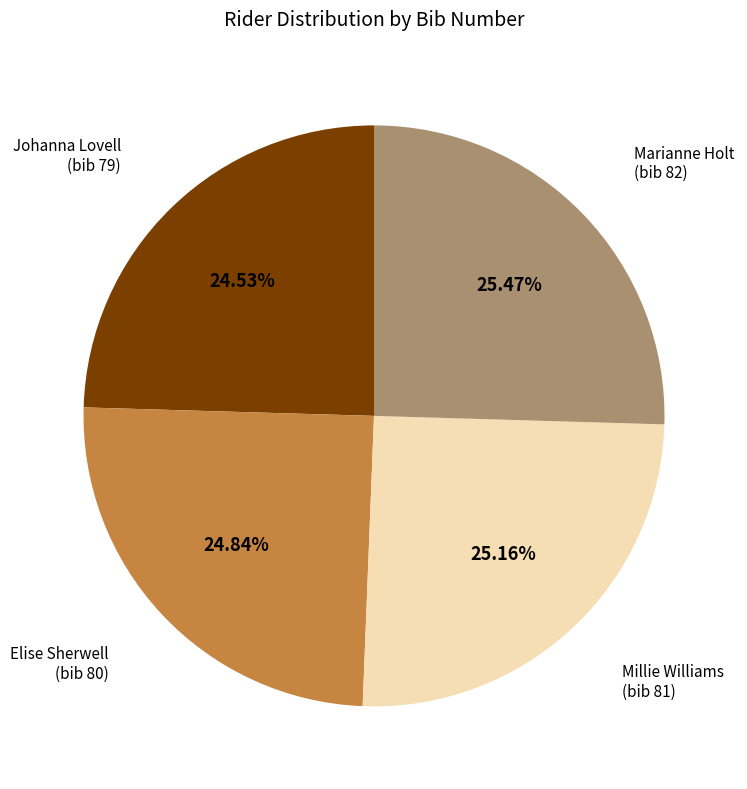

Count the number of slices in the pie.

4